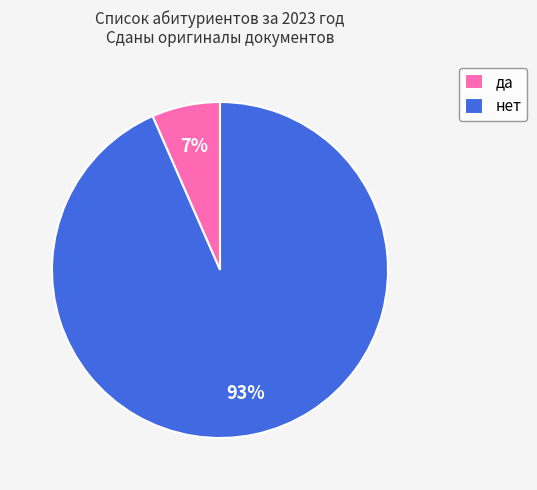

Between да and нет, which is larger?

нет